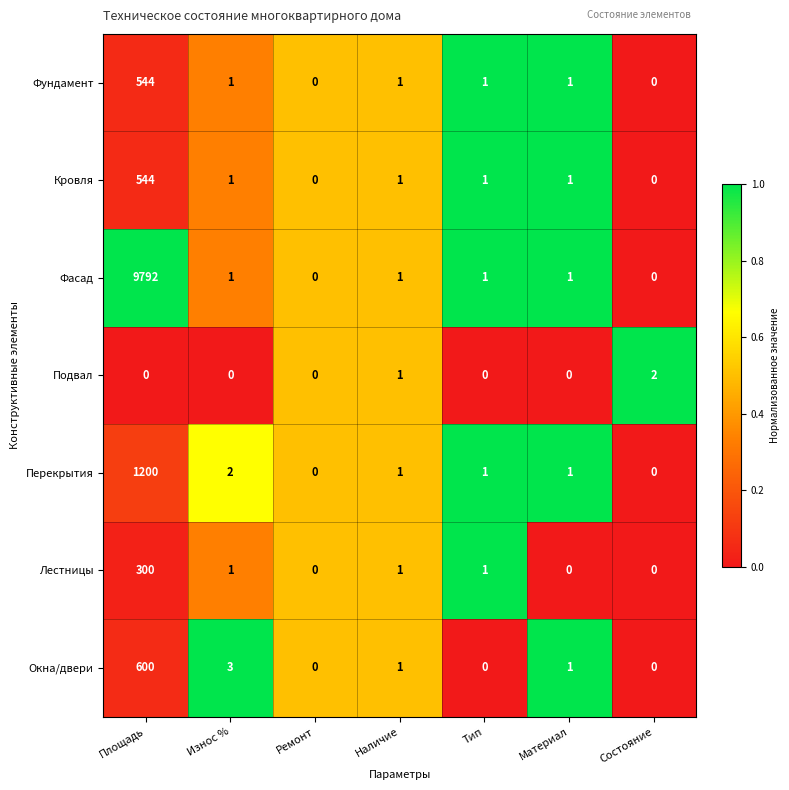

What is the total value across all series at Площадь?

12980